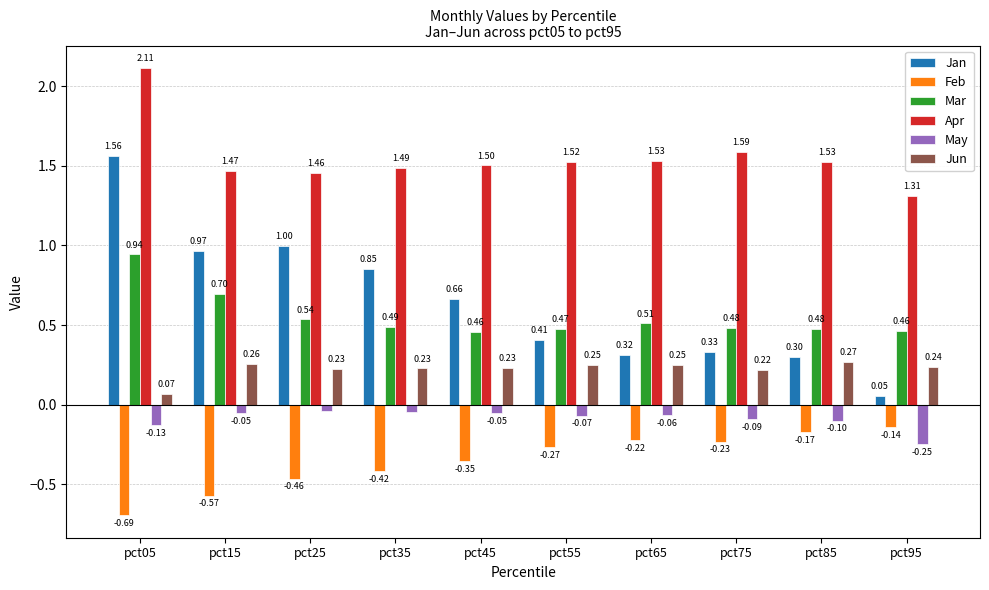

At which label does Jun reach its minimum?

pct05